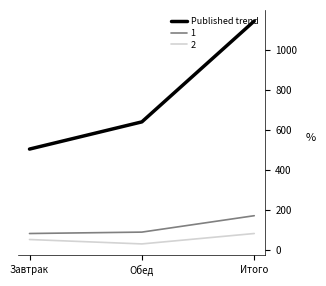

Rank the series by their maximum value, from lowest to highest.

2, 1, Published trend